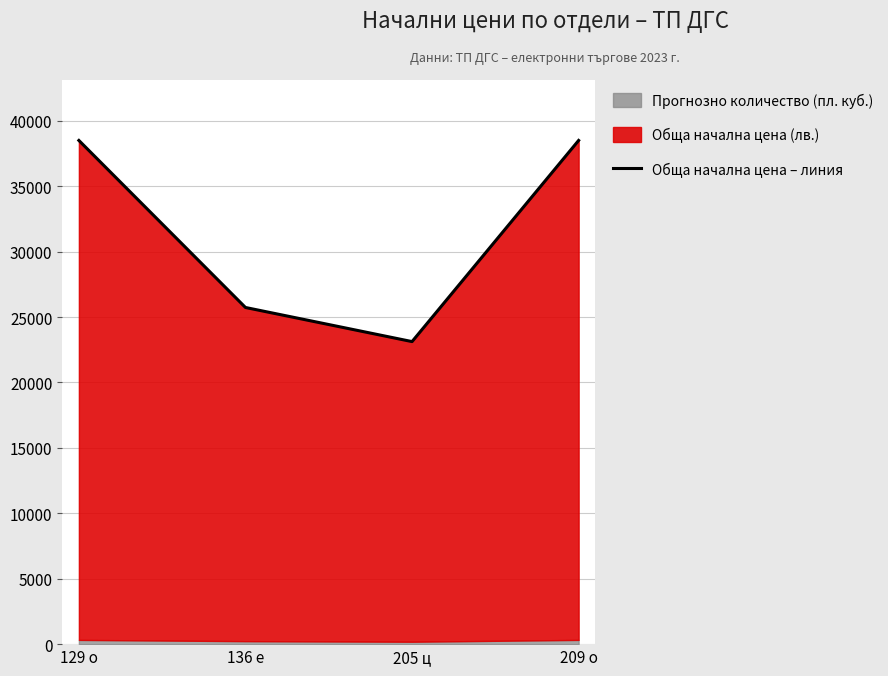

At which category does the chart reach its peak across all series?

129 о